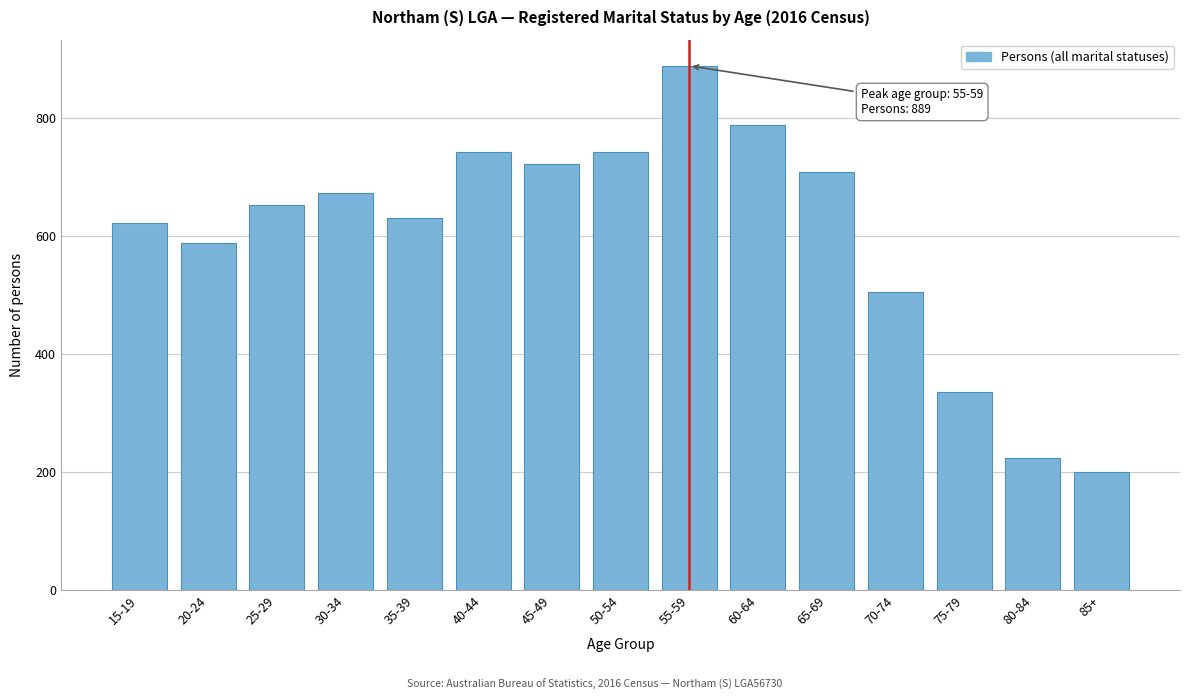

Reading left to right, what are all the values shown in this chart?

622	588	653	674	631	742	723	742	889	789	709	506	335	223	200